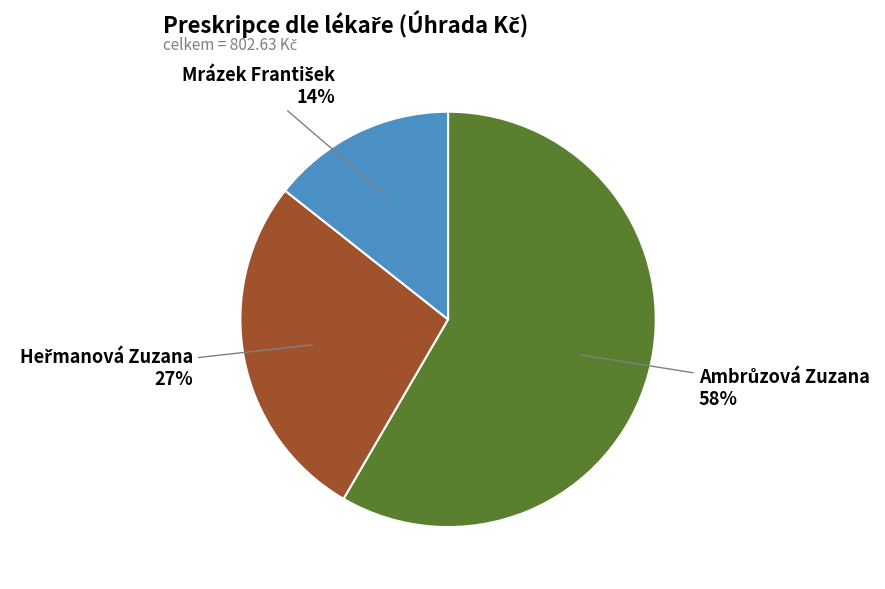

To the nearest percent, what is the average slice percentage?

33%